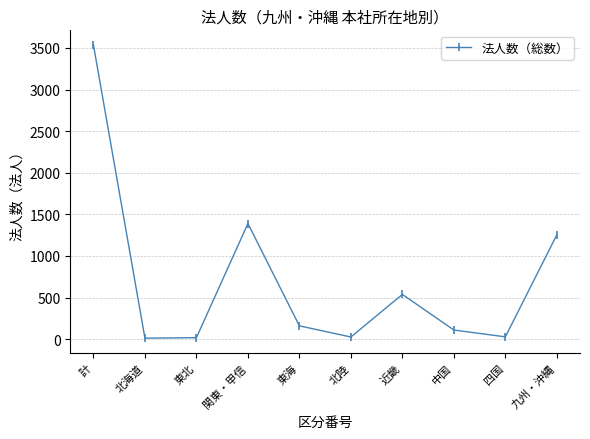

The chart shows a value of 28 at 四国. True or false?

True